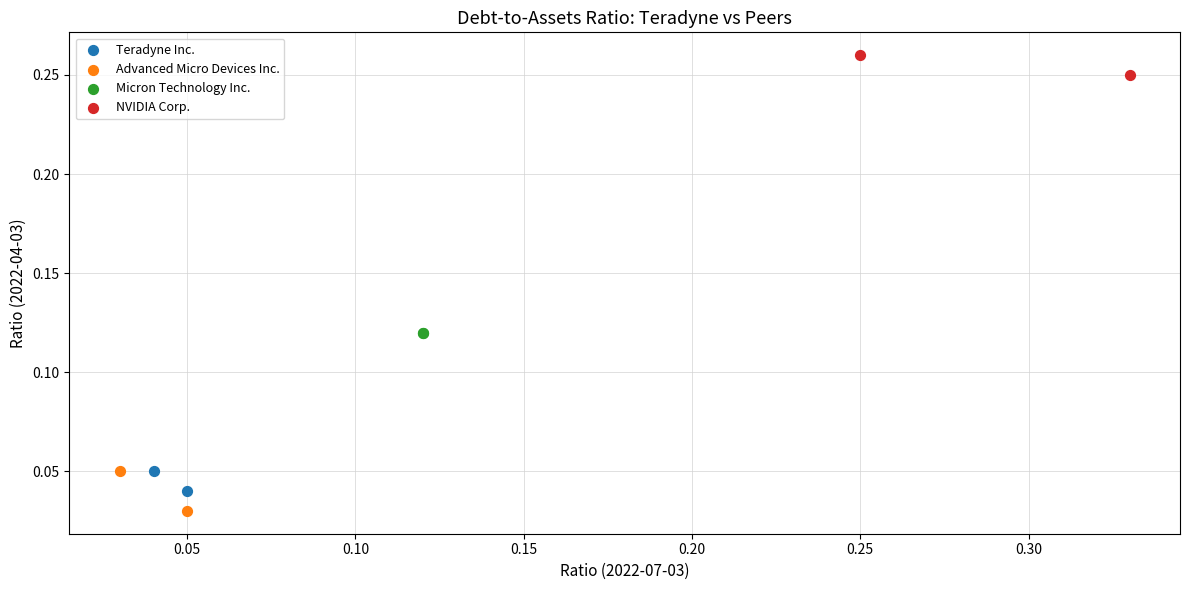

What are all the series names shown in the legend?

Teradyne Inc., Advanced Micro Devices Inc., Micron Technology Inc., NVIDIA Corp.